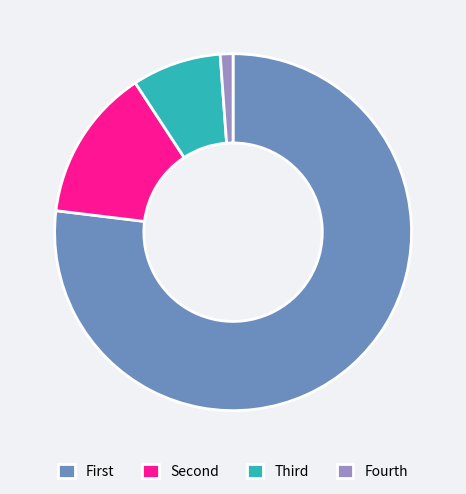

Which slice is the smallest?

Fourth